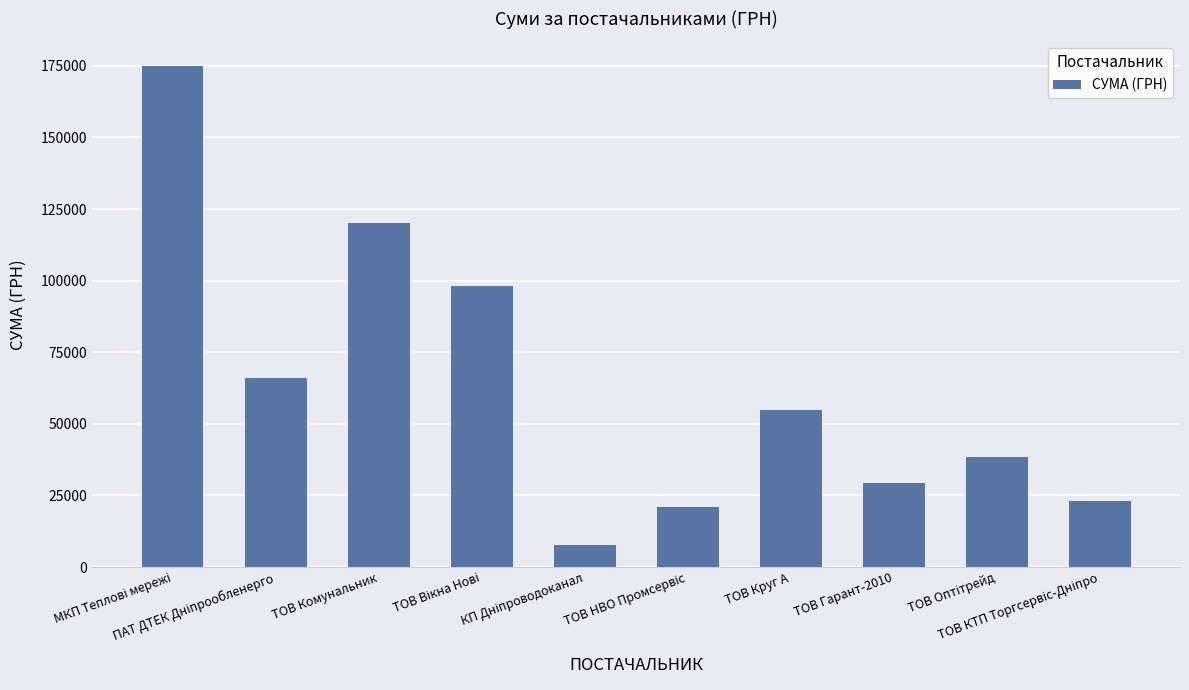

What is the smallest value displayed?

7665.1